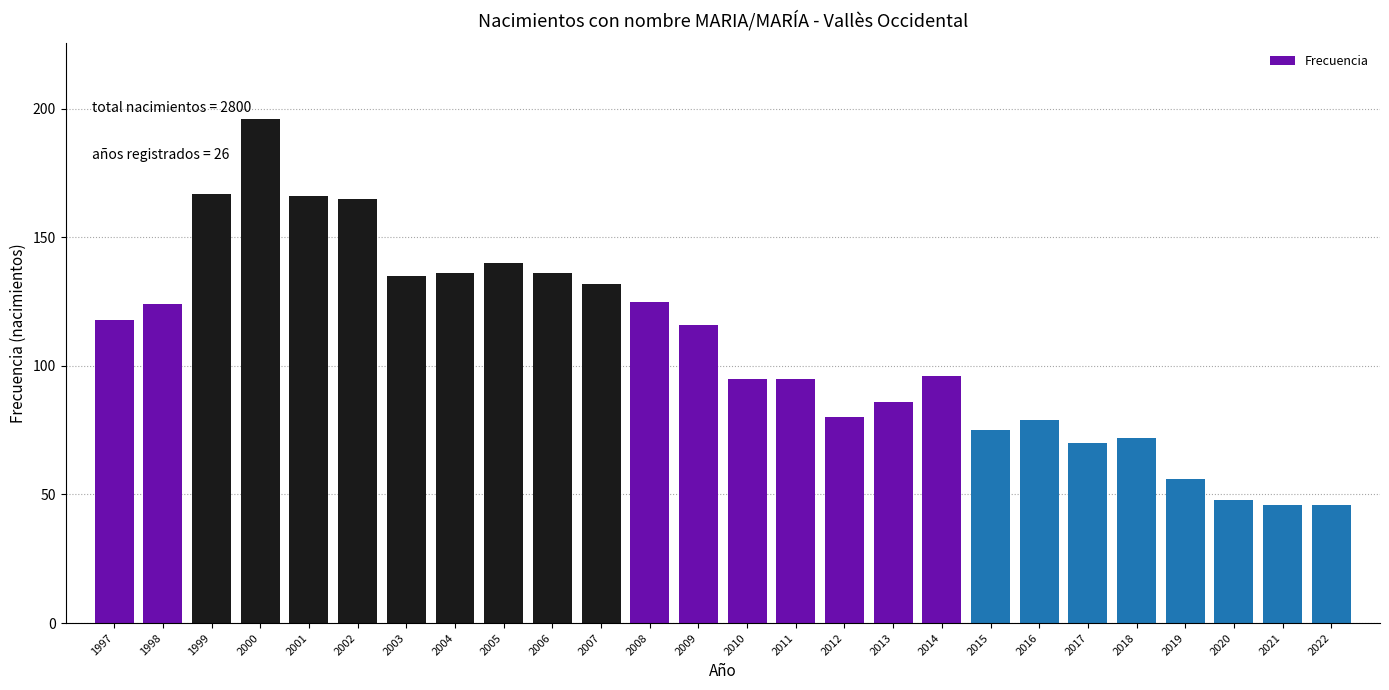

Reading left to right, what are all the values shown in this chart?

1997=118	1998=124	1999=167	2000=196	2001=166	2002=165	2003=135	2004=136	2005=140	2006=136	2007=132	2008=125	2009=116	2010=95	2011=95	2012=80	2013=86	2014=96	2015=75	2016=79	2017=70	2018=72	2019=56	2020=48	2021=46	2022=46